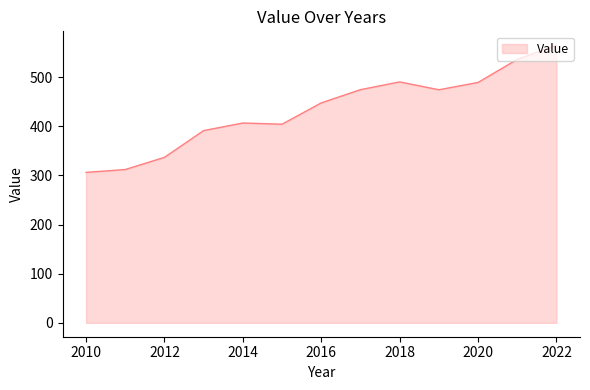

What is the greatest value displayed?

565.2